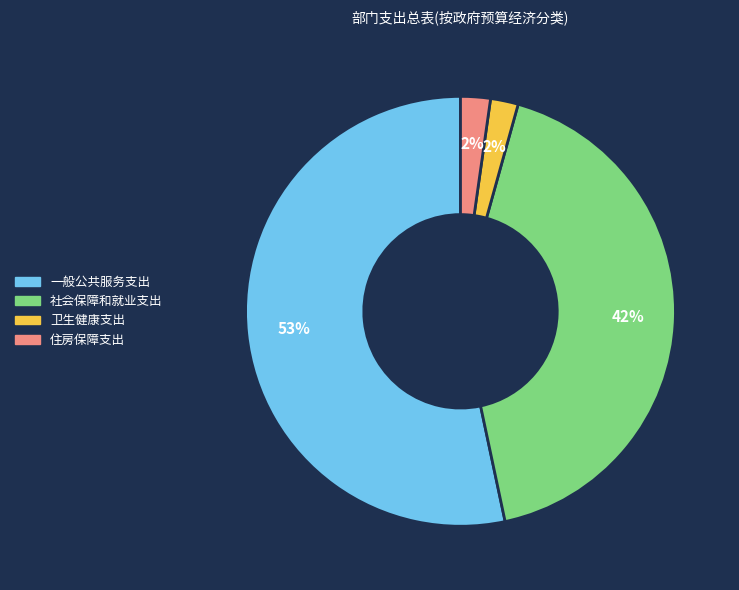

Which category has the biggest portion of the pie?

一般公共服务支出